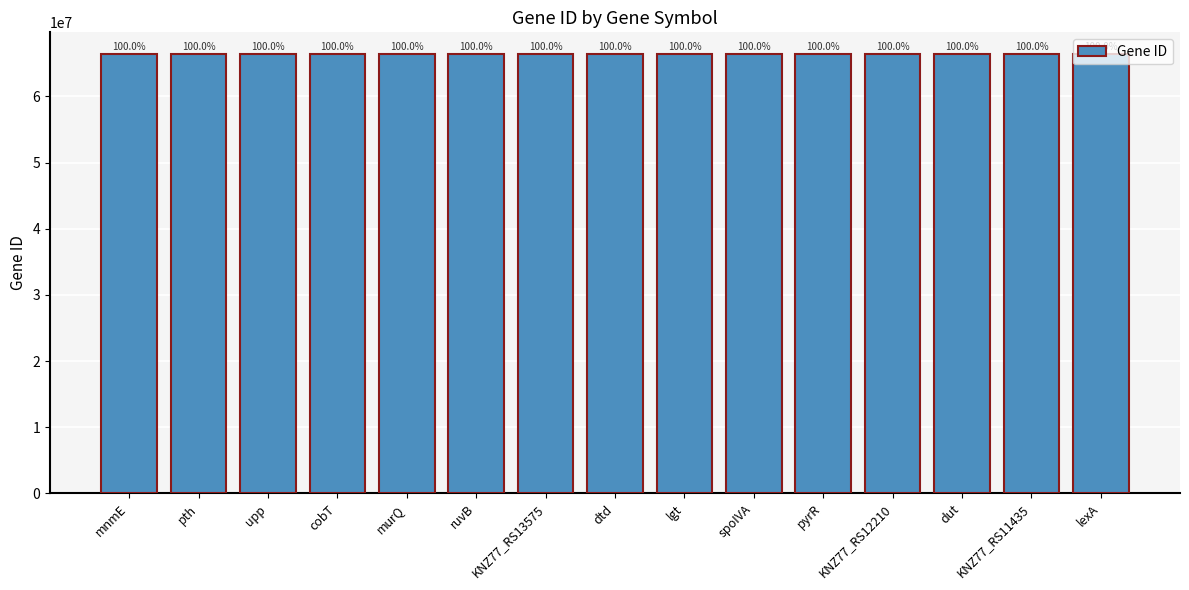

Reading left to right, extract all data points from this chart.

mnmE=66356148	pth=66355964	upp=66355940	cobT=66355899	murQ=66355444	ruvB=66355213	KNZ77_RS13575=66355153	dtd=66355151	lgt=66355061	spoIVA=66355027	pyrR=66354996	KNZ77_RS12210=66354880	dut=66354798	KNZ77_RS11435=66354725	lexA=66354316